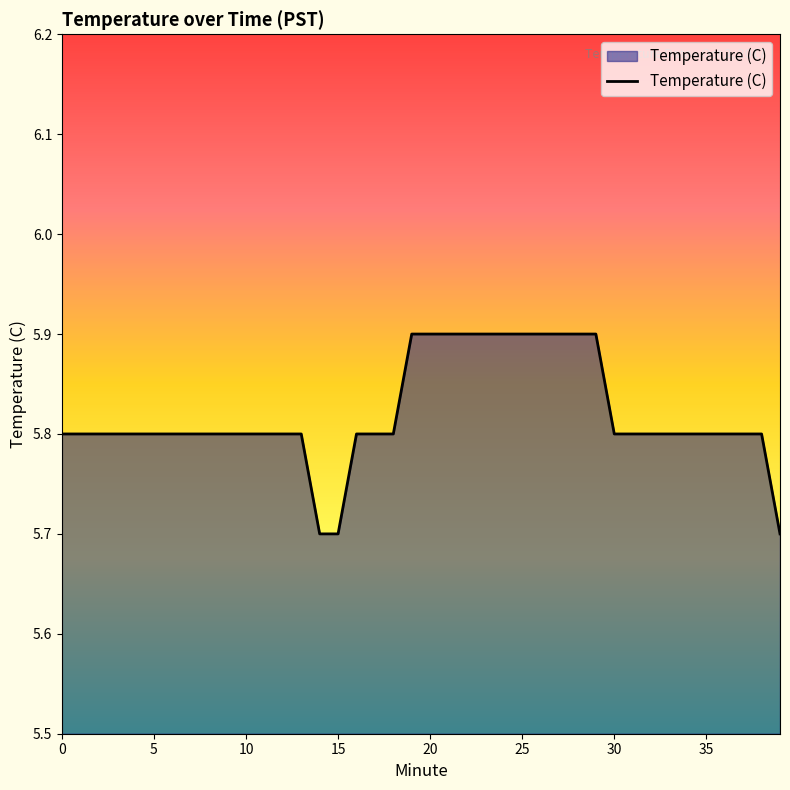

What is the minimum value shown in the chart?

5.7